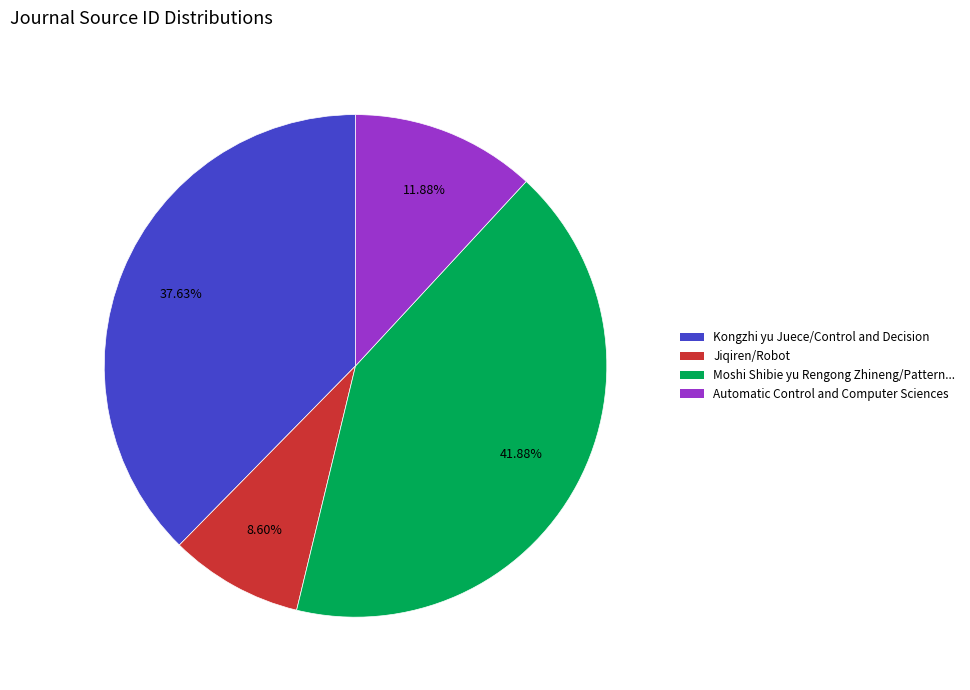

Is there any slice that represents more than half of the pie?

No